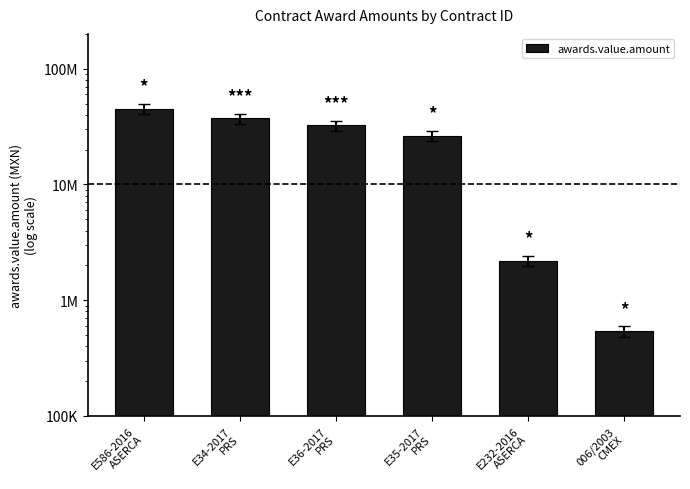

Between E35-2017
PRS and E232-2016
ASERCA, which is larger?

E35-2017
PRS